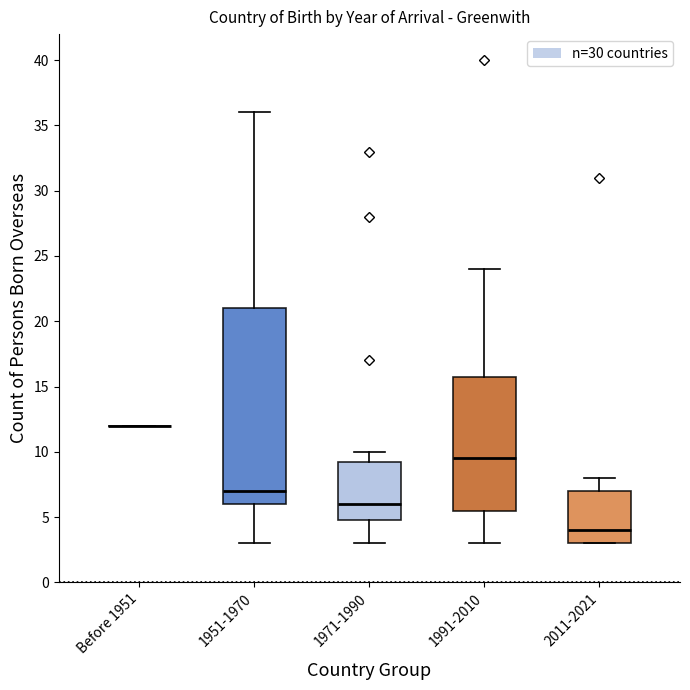

Reading left to right, transcribe this box plot: for each box, give where its median line is, the range the box spans, and where its two whiskers end, as read against the y-axis. The values are not printed on the chart, so give them approximately, as read against the axis.

Before 1951: box collapsed to a line at 12.0, whiskers 12.0 to 12.0
1951-1970: median 7.0, box 6.0 to 21.0, whiskers 3.0 to 36.0
1971-1990: median 6.0, box 5.0 to 9.5, whiskers 3.0 to 10.0
1991-2010: median 9.5, box 5.5 to 16.0, whiskers 3.0 to 24.0
2011-2021: median 4.0, box 3.0 to 7.0, whiskers 3.0 to 8.0